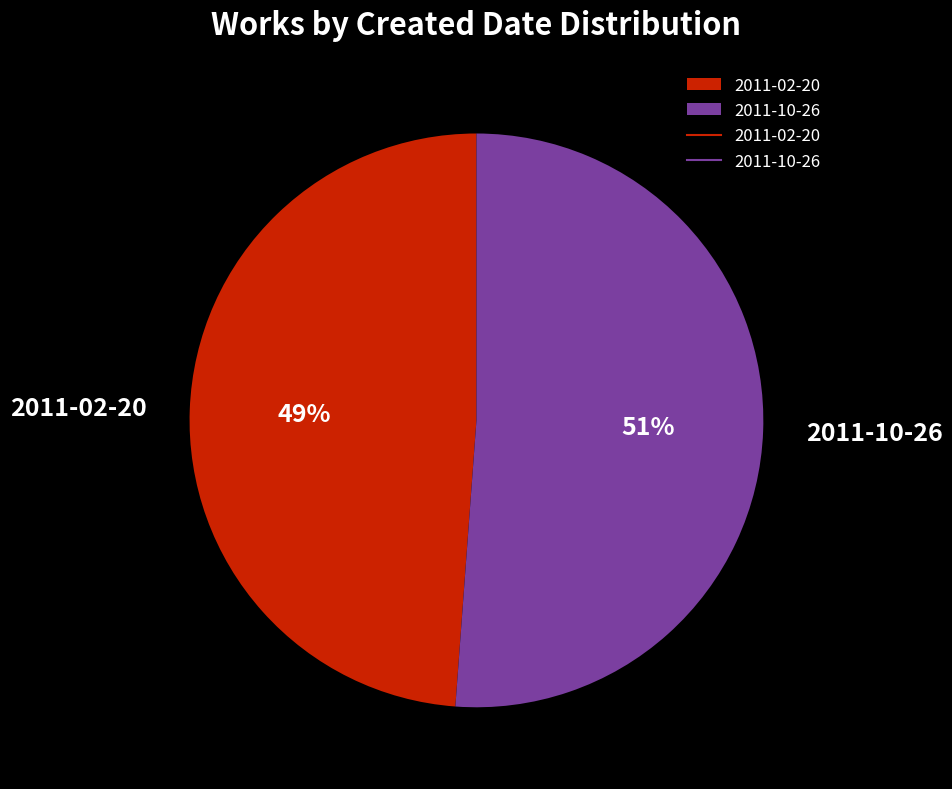

Combined, do 2011-02-20 and 2011-10-26 account for over 50%?

Yes